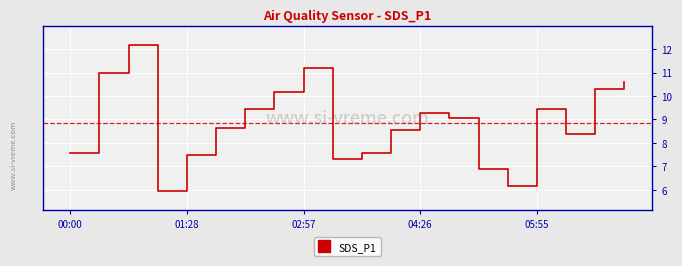

What is the minimum value shown in the chart?

6.0